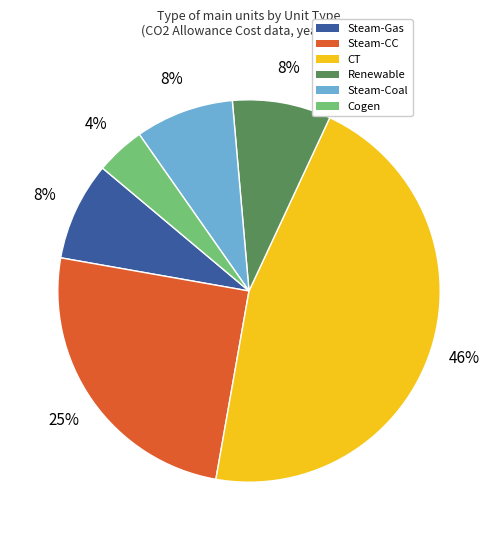

True or false: Renewable accounts for 3% of the total.

False